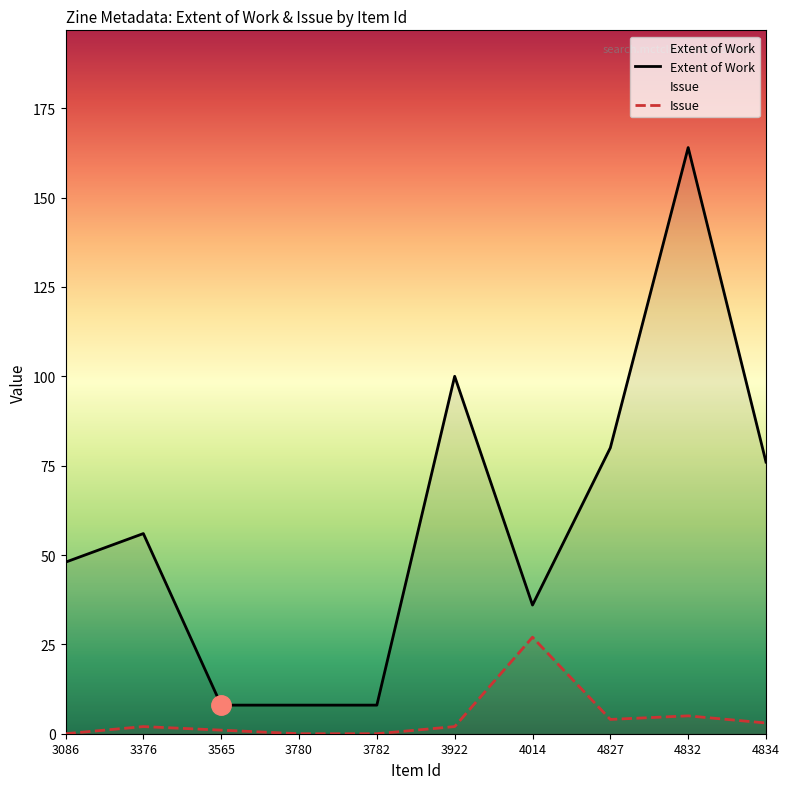

The value of Issue at 3376 is 2. True or false?

True